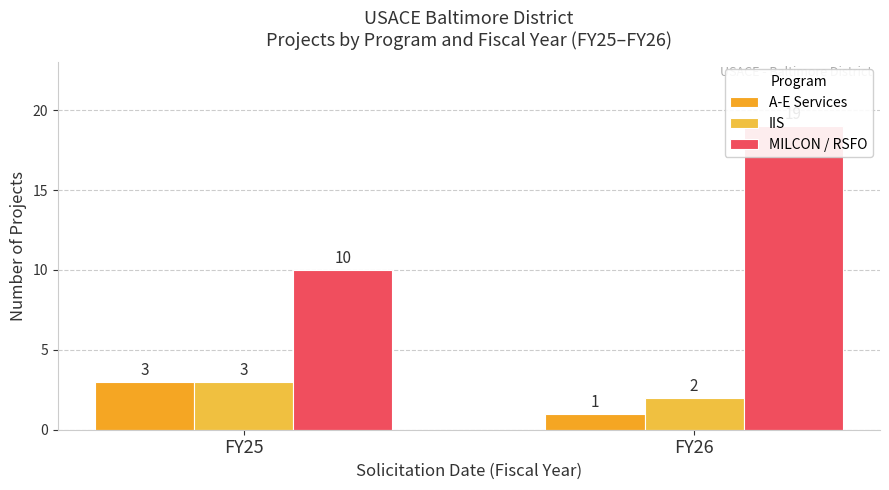

What is the greatest value displayed?

19